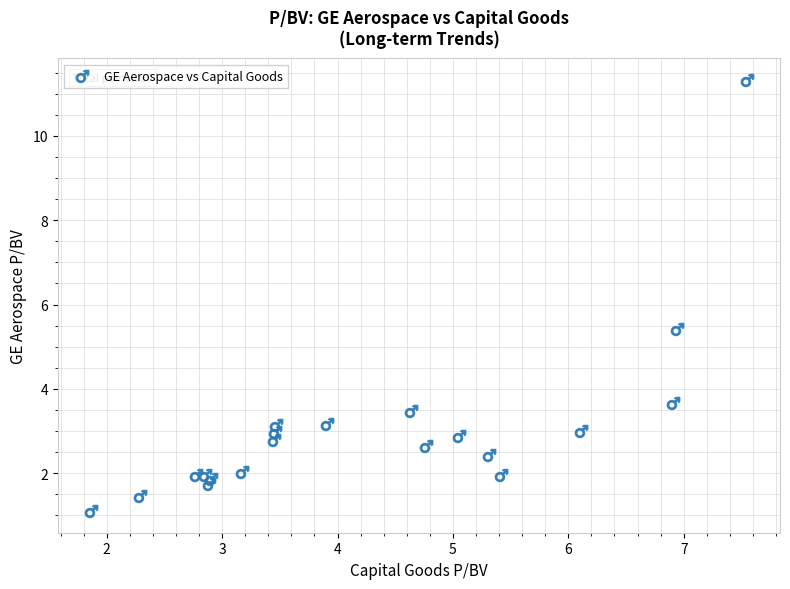

What Y value in the scatter plot is closest to 6?

5.4